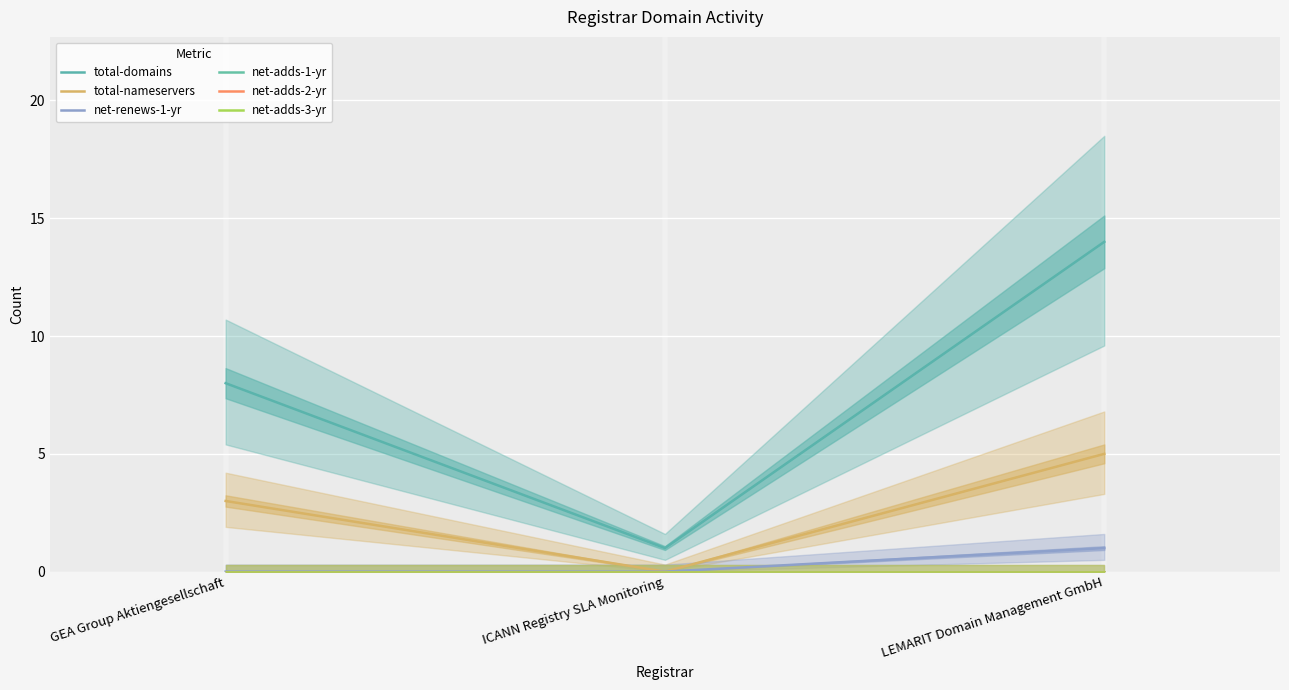

Is the value of net-adds-1-yr at GEA Group Aktiengesellschaft greater than the value of net-renews-1-yr at LEMARIT Domain Management GmbH?

No